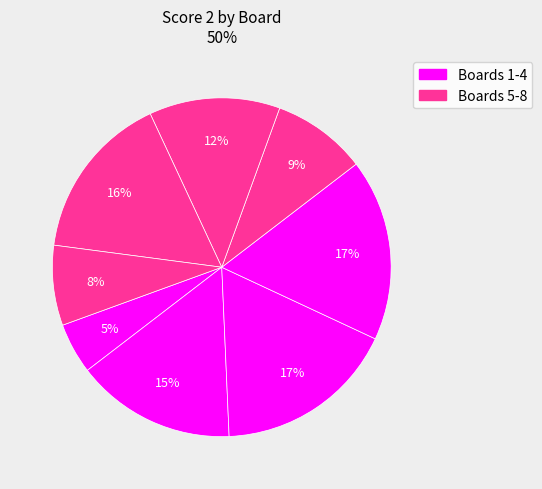

Is there any slice that represents more than half of the pie?

No